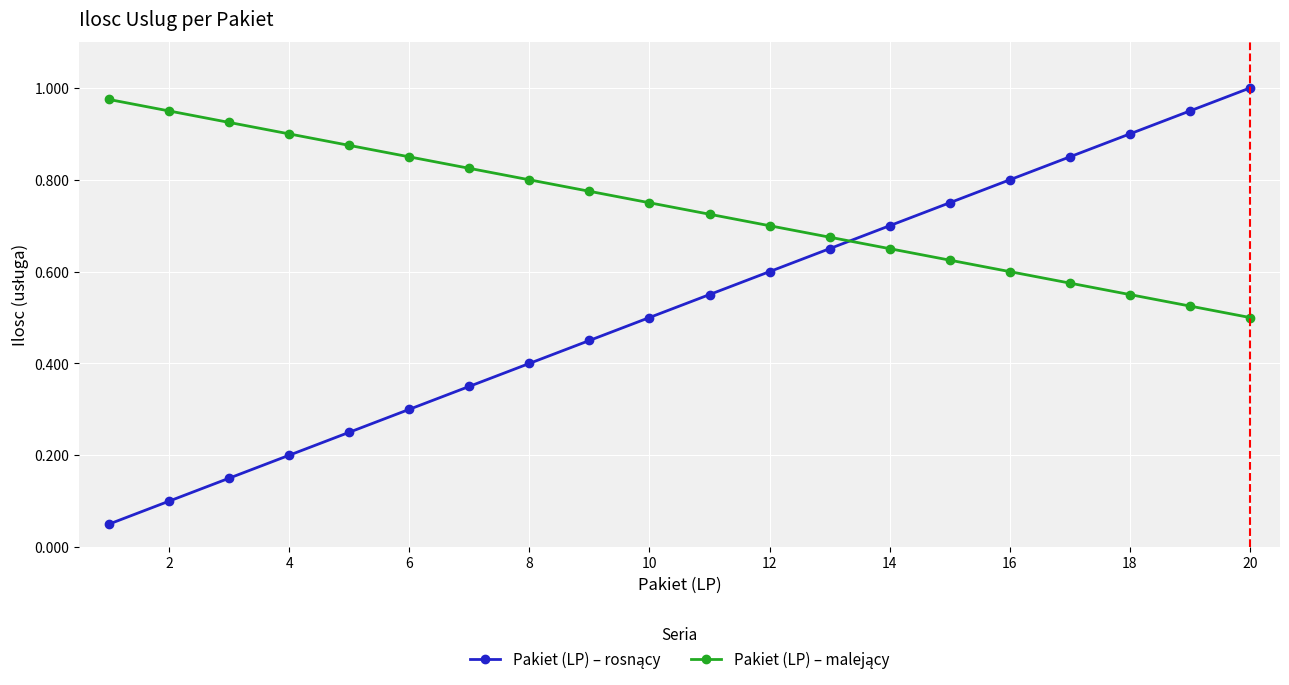

At how many categories does at least one series exceed 0?

20